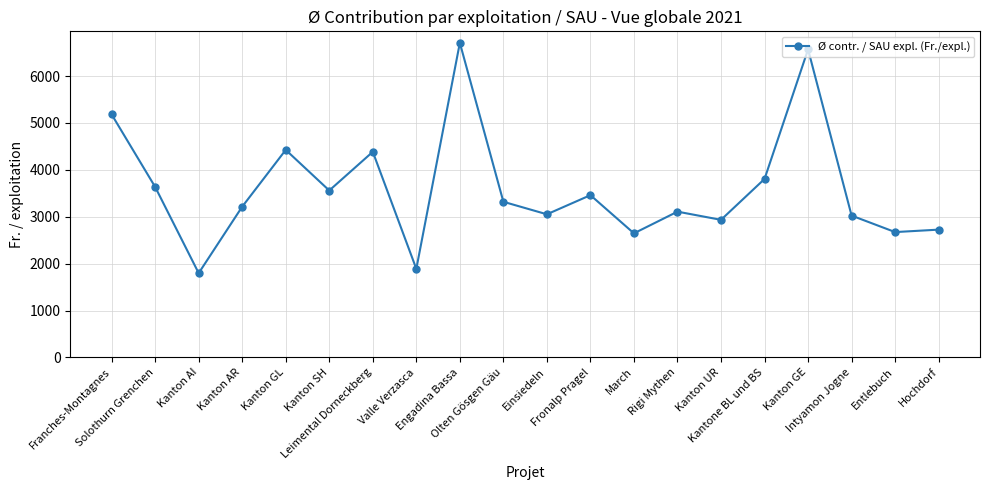

How many points are higher than both their immediate neighbors (excluding endpoints)?

6